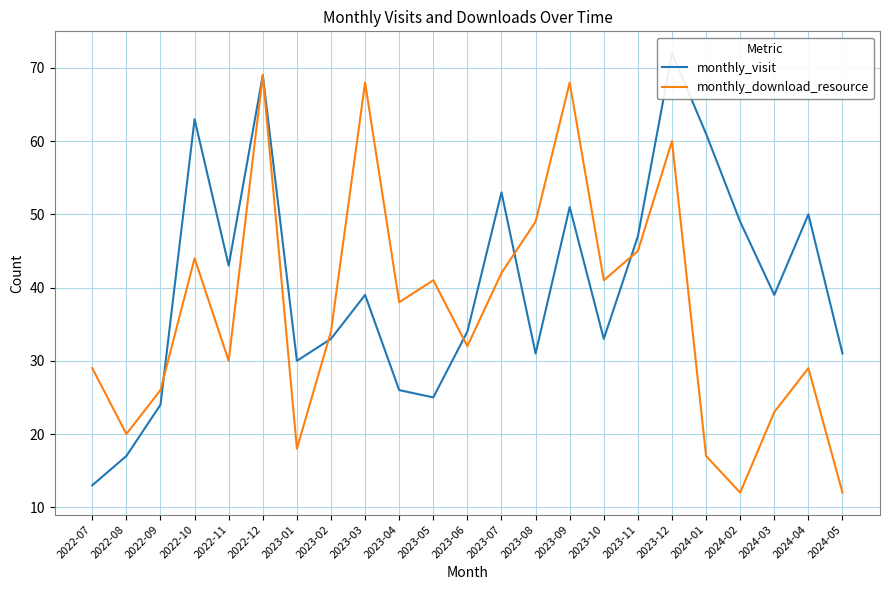

List the series in order of their overall mean, lowest first.

monthly_download_resource, monthly_visit